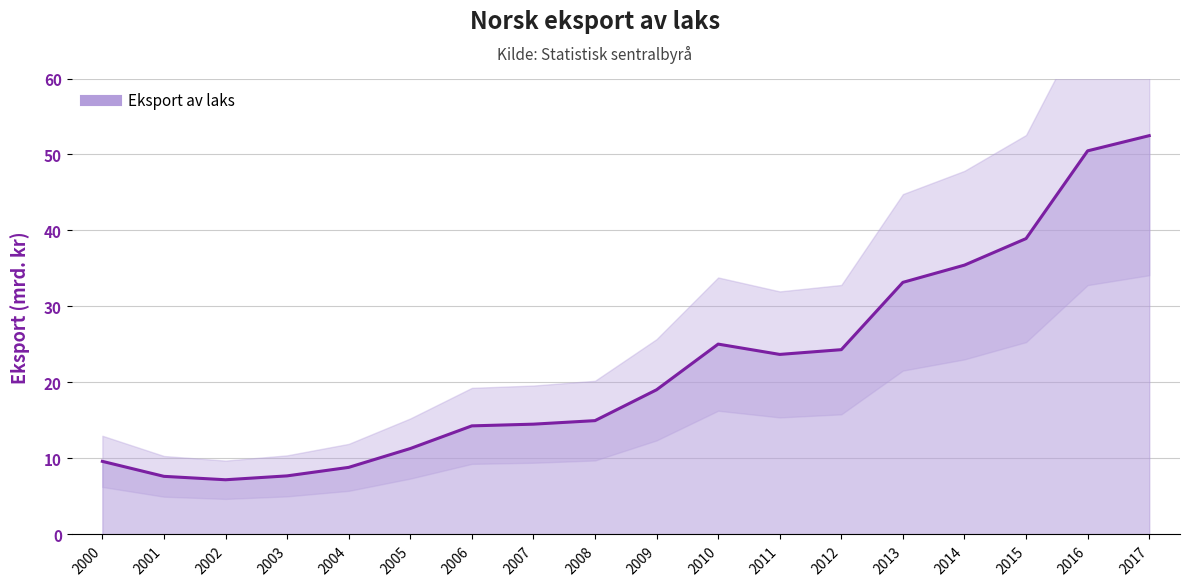

How many values are below 19?

9